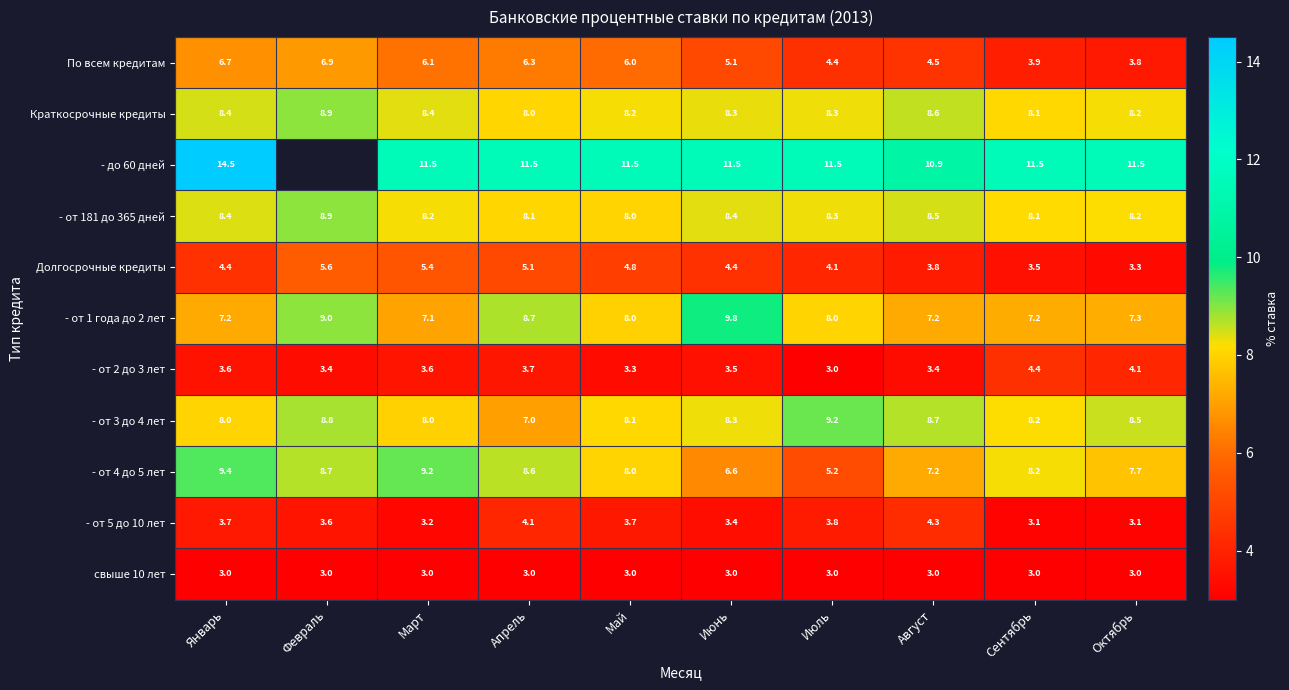

List the labels in order of - от 4 до 5 лет value, smallest first.

Июль, Июнь, Август, Октябрь, Май, Сентябрь, Апрель, Февраль, Март, Январь